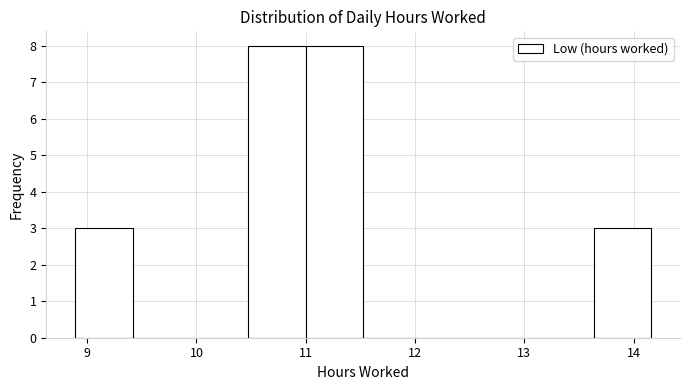

Reading left to right, list every bar in this chart as the range it spans on the x-axis followed by its height. Neither the bar edges nor the heights are printed on the chart, so give them approximately, as read against the axes.

8.9 to 9.4: 3
9.4 to 9.9: 0
9.9 to 10.5: 0
10.5 to 11.0: 8
11.0 to 11.5: 8
11.5 to 12.1: 0
12.1 to 12.6: 0
12.6 to 13.1: 0
13.1 to 13.6: 0
13.6 to 14.2: 3